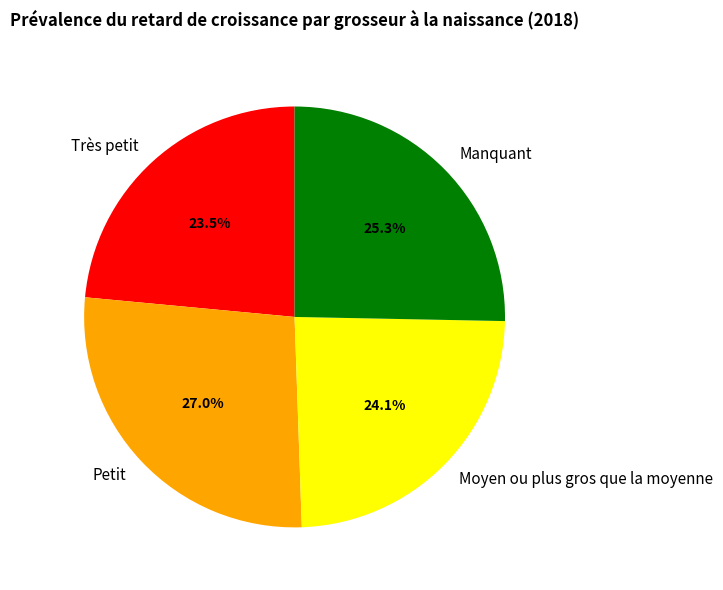

Is it true that Moyen ou plus gros que la moyenne is 34% of the pie?

False